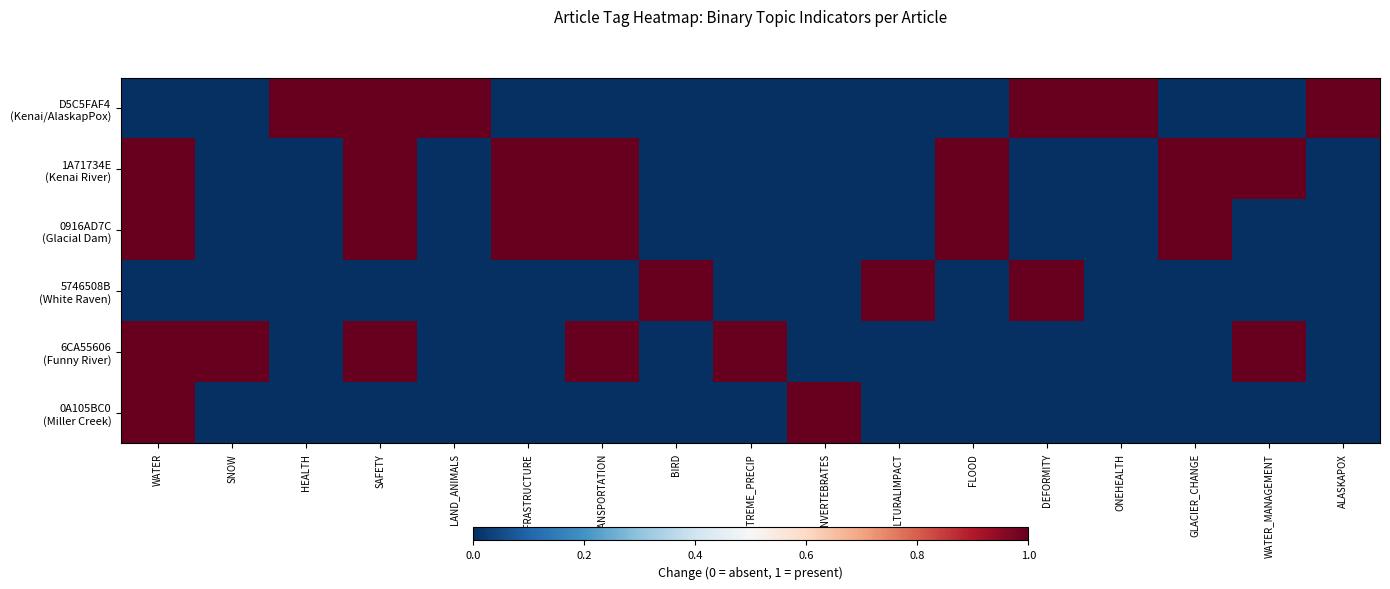

At which category is the sum across all series the highest?

WATER